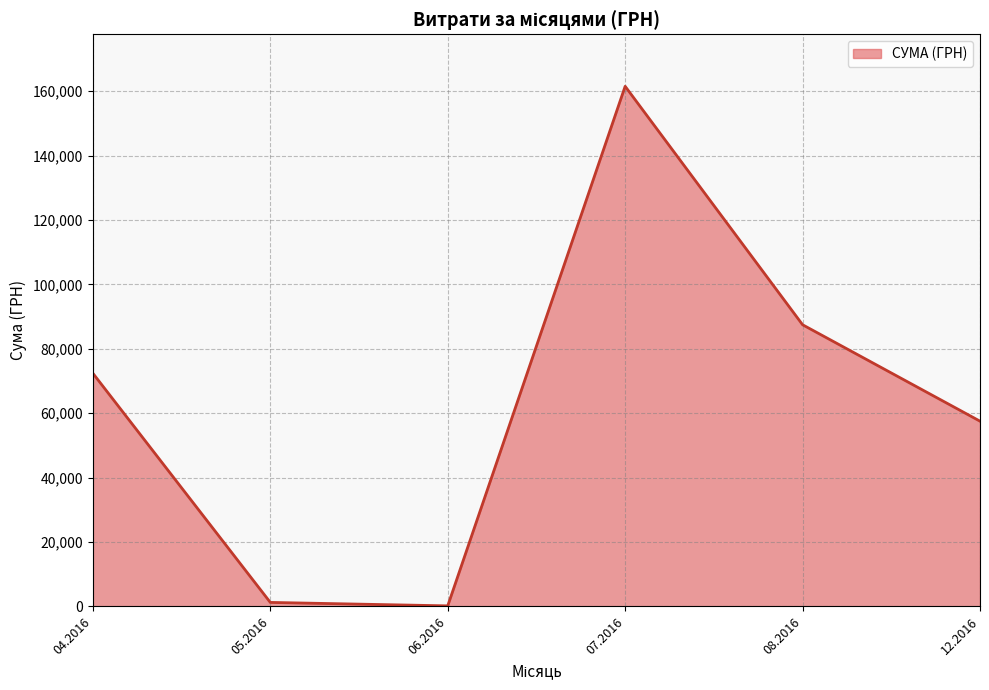

Count the number of data series in this chart.

1